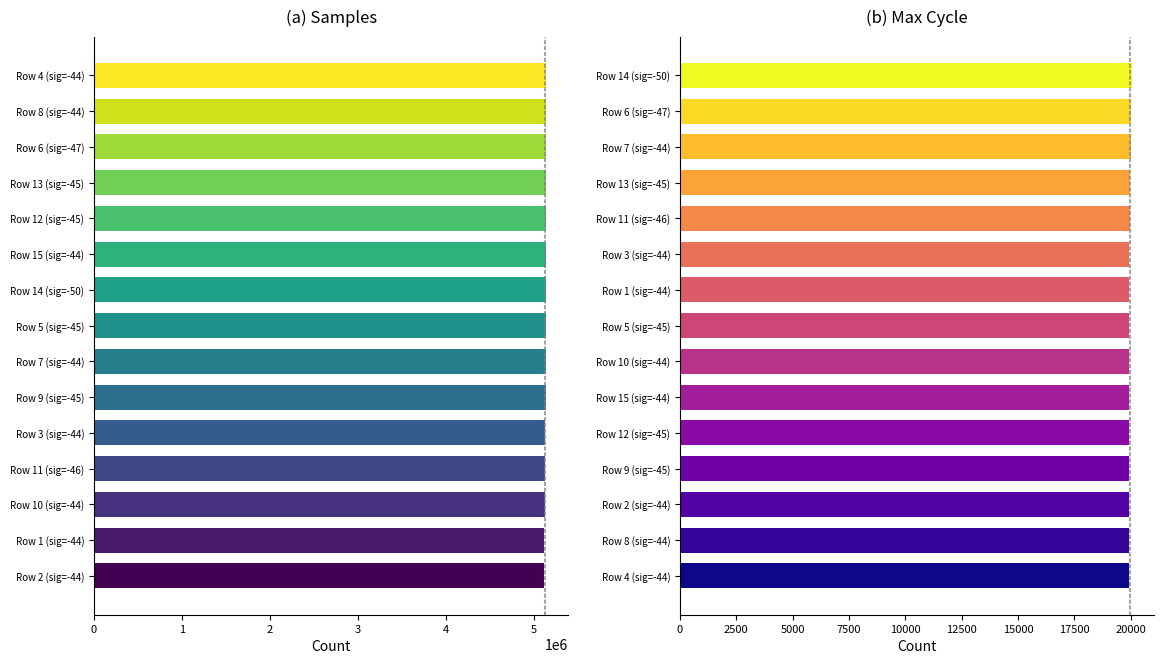

What is the value of the Max_cycle bar at the 3rd from the left?

19908